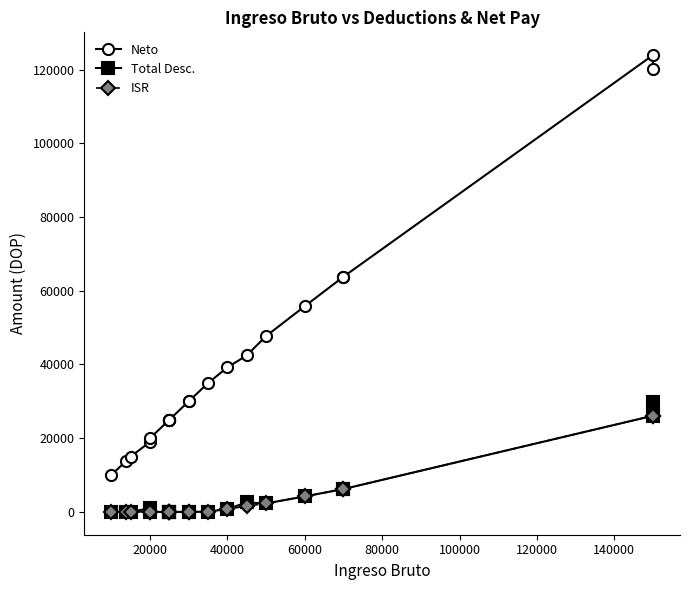

Which series has the widest spread of values?

Neto